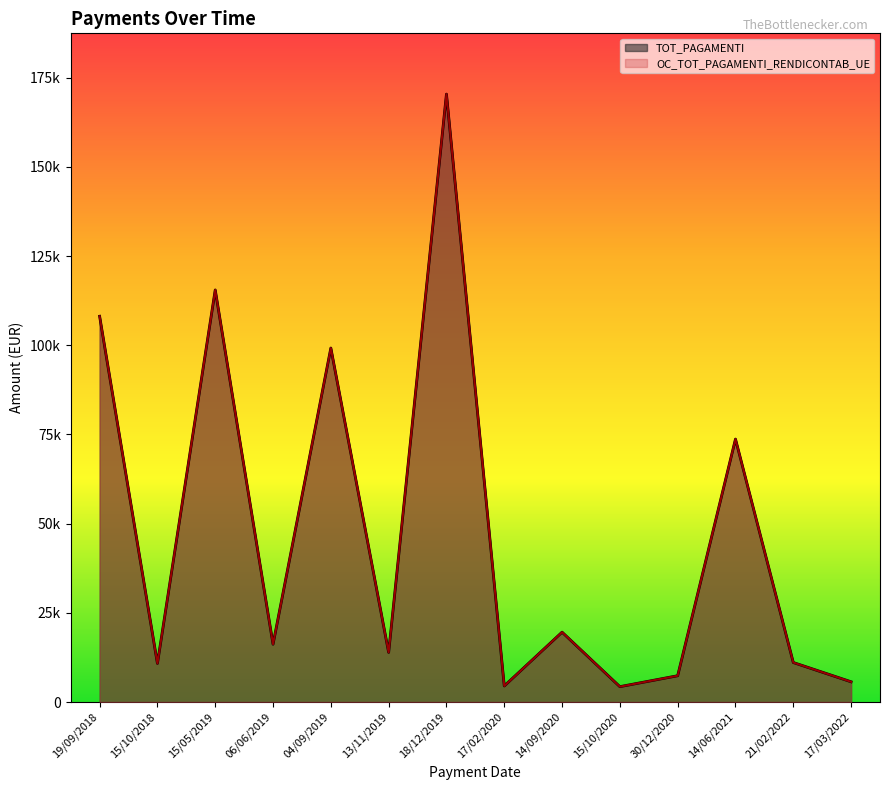

The TOT_PAGAMENTI series shows 11070.9 at 21/02/2022. True or false?

True